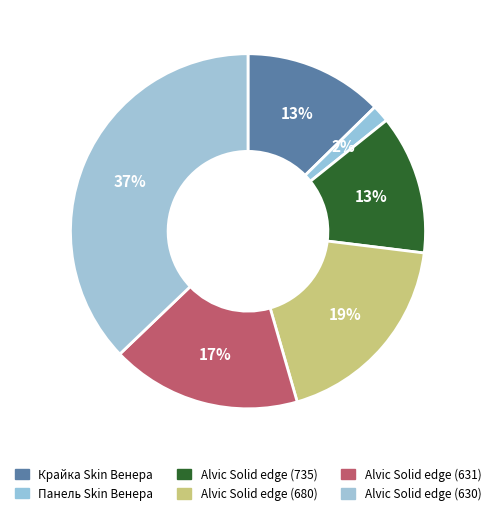

To the nearest percent, what is the difference between the largest and smallest slice percentages?

36%